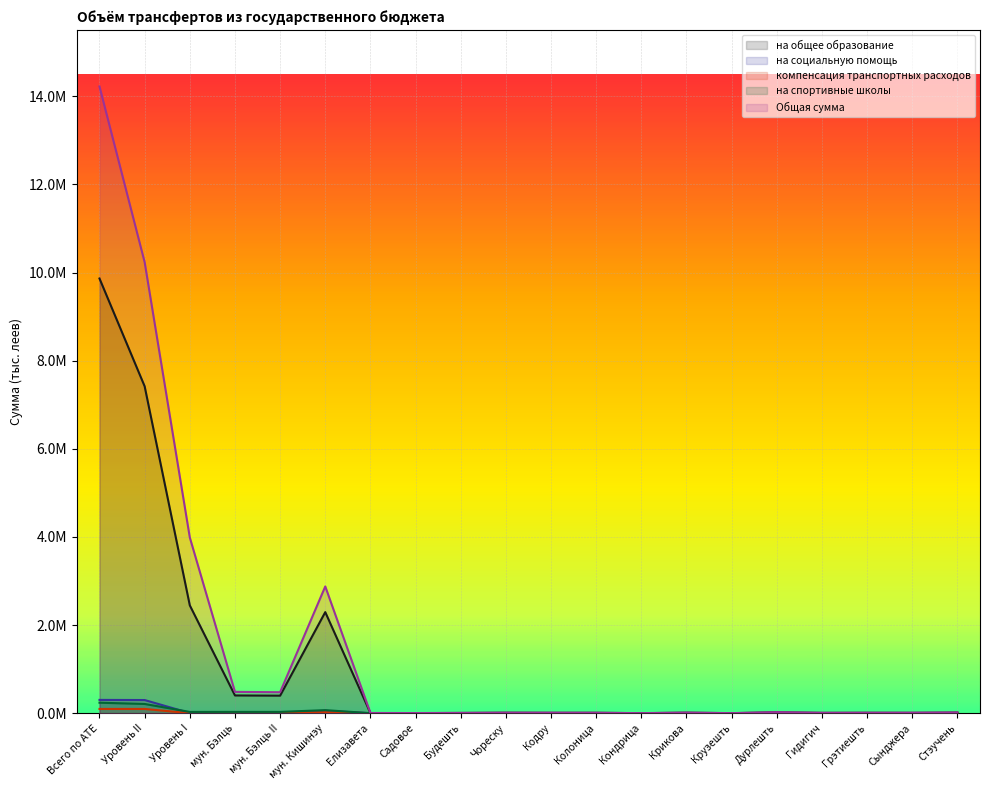

Reading left to right, what are all the values shown in this chart?

на общее образование: Всего по АТЕ=9863642.3	Уровень II=7417211.1	Уровень I=2446431.2	мун. Бэлць=402460.9	мун. Бэлць II=397954.0	мун. Кишинэу=2293373.6	Елизавета=3050.1	Садовое=1456.8	Будешть=4861.8	Чореску=10109.7	Кодру=7650.6	Колоница=8632.3	Кондрица=0.0	Крикова=10896.1	Крузешть=0.0	Дурлешть=19294.5	Гидигич=6817.0	Грэтиешть=8619.0	Сынджера=7558.2	Стэучень=13275.6
на социальную помощь: Всего по АТЕ=301128.2	Уровень II=298233.5	Уровень I=2894.7	мун. Бэлць=15392.7	мун. Бэлць II=15392.7	мун. Кишинэу=53244.8	Елизавета=0.0	Садовое=0.0	Будешть=0.0	Чореску=0.0	Кодру=0.0	Колоница=0.0	Кондрица=0.0	Крикова=0.0	Крузешть=0.0	Дурлешть=0.0	Гидигич=0.0	Грэтиешть=0.0	Сынджера=0.0	Стэучень=0.0
компенсация транспортных расходов: Всего по АТЕ=96145.4	Уровень II=96145.4	Уровень I=0.0	мун. Бэлць=4289.9	мун. Бэлць II=4289.9	мун. Кишинэу=21539.4	Елизавета=0.0	Садовое=0.0	Будешть=0.0	Чореску=0.0	Кодру=0.0	Колоница=0.0	Кондрица=0.0	Крикова=0.0	Крузешть=0.0	Дурлешть=0.0	Гидигич=0.0	Грэтиешть=0.0	Сынджера=0.0	Стэучень=0.0
на спортивные школы: Всего по АТЕ=237589.3	Уровень II=209087.7	Уровень I=28501.6	мун. Бэлць=29281.8	мун. Бэлць II=29281.8	мун. Кишинэу=68826.2	Елизавета=0.0	Садовое=0.0	Будешть=0.0	Чореску=0.0	Кодру=0.0	Колоница=0.0	Кондрица=0.0	Крикова=0.0	Крузешть=0.0	Дурлешть=0.0	Гидигич=0.0	Грэтиешть=0.0	Сынджера=0.0	Стэучень=1479.5
Общая сумма: Всего по АТЕ=14220885.4	Уровень II=10233607.4	Уровень I=3987278.0	мун. Бэлць=483153.1	мун. Бэлць II=475729.8	мун. Кишинэу=2875851.8	Елизавета=4671.7	Садовое=2751.6	Будешть=6701.7	Чореску=11741.2	Кодру=11605.4	Колоница=10007.0	Кондрица=1006.5	Крикова=13438.3	Крузешть=1052.3	Дурлешть=24008.8	Гидигич=8582.3	Грэтиешть=10446.2	Сынджера=11133.2	Стэучень=16968.7